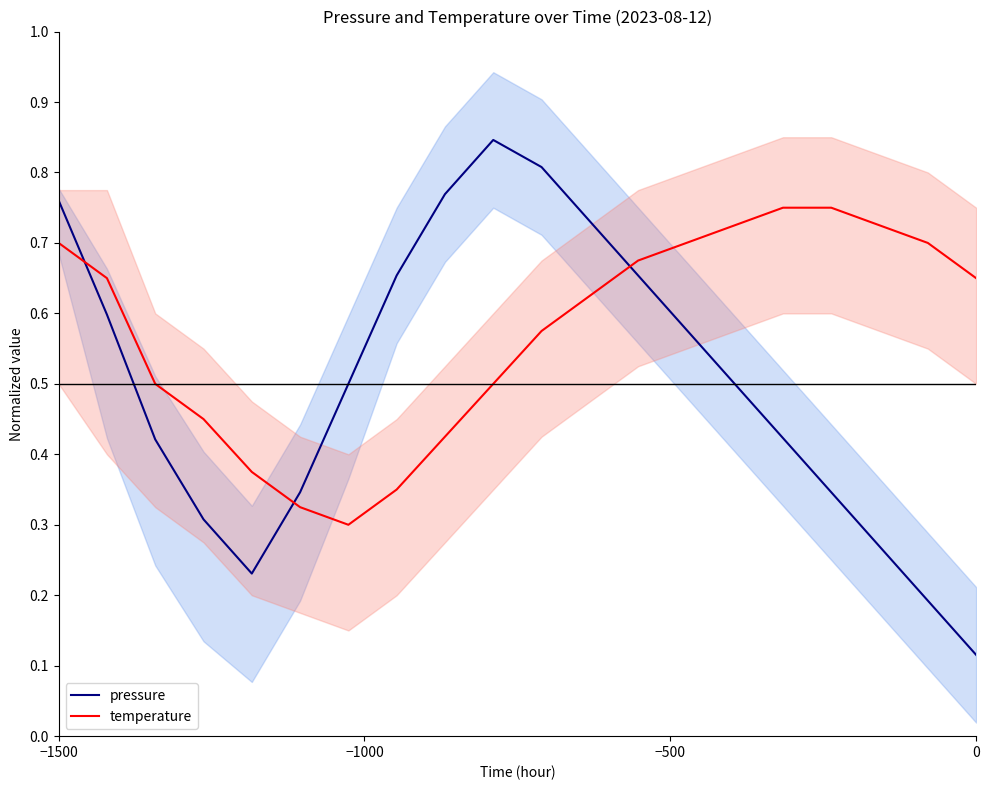

At how many categories does at least one series exceed 0?

20